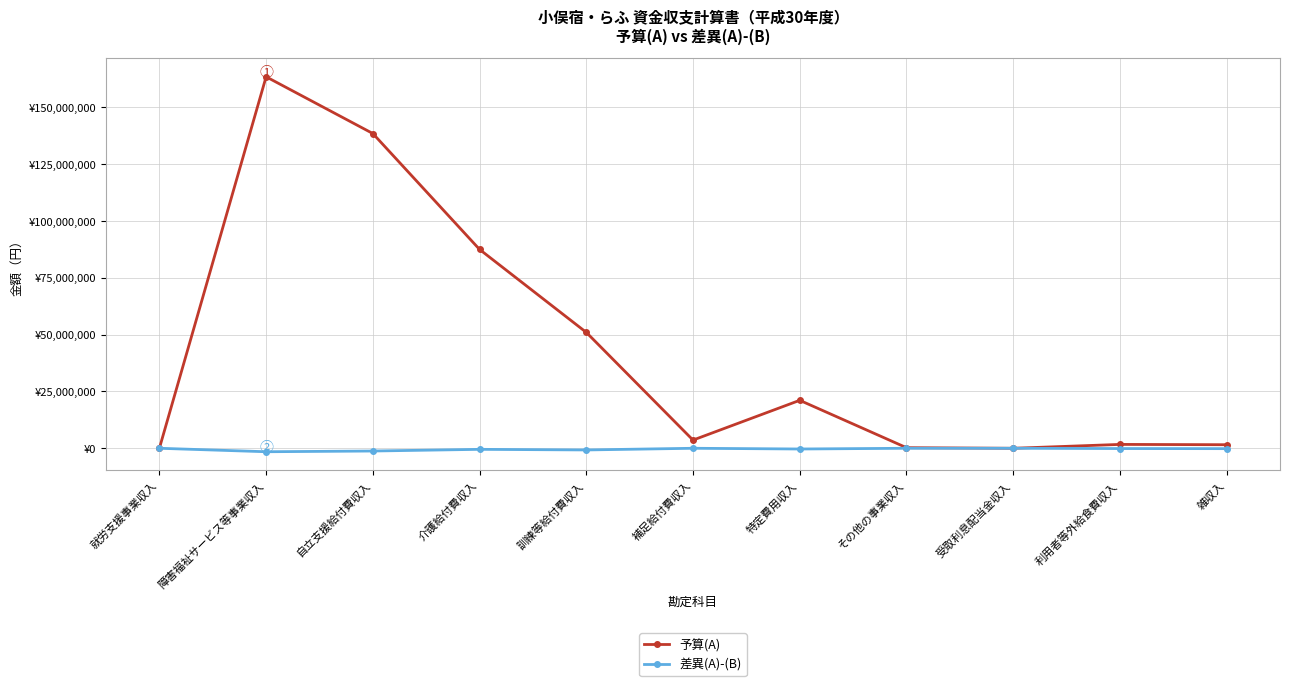

What are all the series names shown in the legend?

予算(A), 差異(A)-(B)